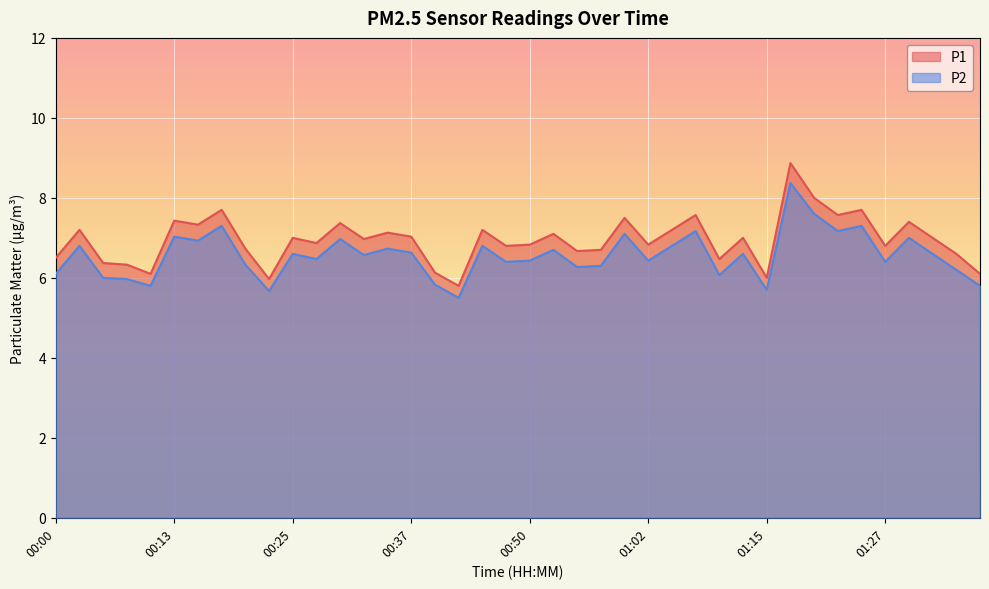

At how many categories does at least one series exceed 8?

1